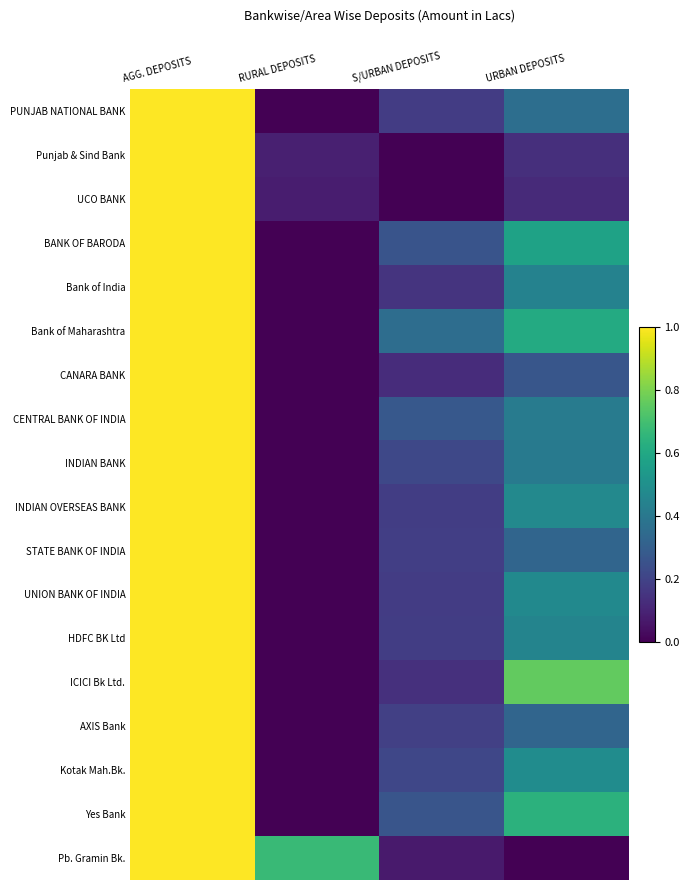

Reading left to right, what are all the values shown in this chart?

PUNJAB NATIONAL BANK: AGG. DEPOSITS=1.0	RURAL DEPOSITS=0.0	S/URBAN DEPOSITS=0.2	URBAN DEPOSITS=0.4
Punjab & Sind Bank: AGG. DEPOSITS=1.0	RURAL DEPOSITS=0.1	S/URBAN DEPOSITS=0.0	URBAN DEPOSITS=0.1
UCO BANK: AGG. DEPOSITS=1.0	RURAL DEPOSITS=0.1	S/URBAN DEPOSITS=0.0	URBAN DEPOSITS=0.1
BANK OF BARODA: AGG. DEPOSITS=1.0	RURAL DEPOSITS=0.0	S/URBAN DEPOSITS=0.3	URBAN DEPOSITS=0.6
Bank of India: AGG. DEPOSITS=1.0	RURAL DEPOSITS=0.0	S/URBAN DEPOSITS=0.2	URBAN DEPOSITS=0.4
Bank of Maharashtra: AGG. DEPOSITS=1.0	RURAL DEPOSITS=0.0	S/URBAN DEPOSITS=0.4	URBAN DEPOSITS=0.6
CANARA BANK: AGG. DEPOSITS=1.0	RURAL DEPOSITS=0.0	S/URBAN DEPOSITS=0.1	URBAN DEPOSITS=0.3
CENTRAL BANK OF INDIA: AGG. DEPOSITS=1.0	RURAL DEPOSITS=0.0	S/URBAN DEPOSITS=0.3	URBAN DEPOSITS=0.4
INDIAN BANK: AGG. DEPOSITS=1.0	RURAL DEPOSITS=0.0	S/URBAN DEPOSITS=0.2	URBAN DEPOSITS=0.4
INDIAN OVERSEAS BANK: AGG. DEPOSITS=1.0	RURAL DEPOSITS=0.0	S/URBAN DEPOSITS=0.2	URBAN DEPOSITS=0.5
STATE BANK OF INDIA: AGG. DEPOSITS=1.0	RURAL DEPOSITS=0.0	S/URBAN DEPOSITS=0.2	URBAN DEPOSITS=0.3
UNION BANK OF INDIA: AGG. DEPOSITS=1.0	RURAL DEPOSITS=0.0	S/URBAN DEPOSITS=0.2	URBAN DEPOSITS=0.5
HDFC BK Ltd: AGG. DEPOSITS=1.0	RURAL DEPOSITS=0.0	S/URBAN DEPOSITS=0.2	URBAN DEPOSITS=0.5
ICICI Bk Ltd.: AGG. DEPOSITS=1.0	RURAL DEPOSITS=0.0	S/URBAN DEPOSITS=0.1	URBAN DEPOSITS=0.8
AXIS Bank: AGG. DEPOSITS=1.0	RURAL DEPOSITS=0.0	S/URBAN DEPOSITS=0.2	URBAN DEPOSITS=0.3
Kotak Mah.Bk.: AGG. DEPOSITS=1.0	RURAL DEPOSITS=0.0	S/URBAN DEPOSITS=0.2	URBAN DEPOSITS=0.5
Yes Bank: AGG. DEPOSITS=1.0	RURAL DEPOSITS=0.0	S/URBAN DEPOSITS=0.3	URBAN DEPOSITS=0.6
Pb. Gramin Bk.: AGG. DEPOSITS=1.0	RURAL DEPOSITS=0.7	S/URBAN DEPOSITS=0.1	URBAN DEPOSITS=0.0